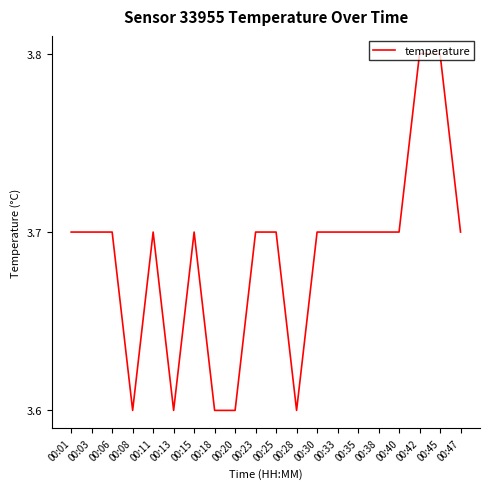

What is the sum of all values?

73.7